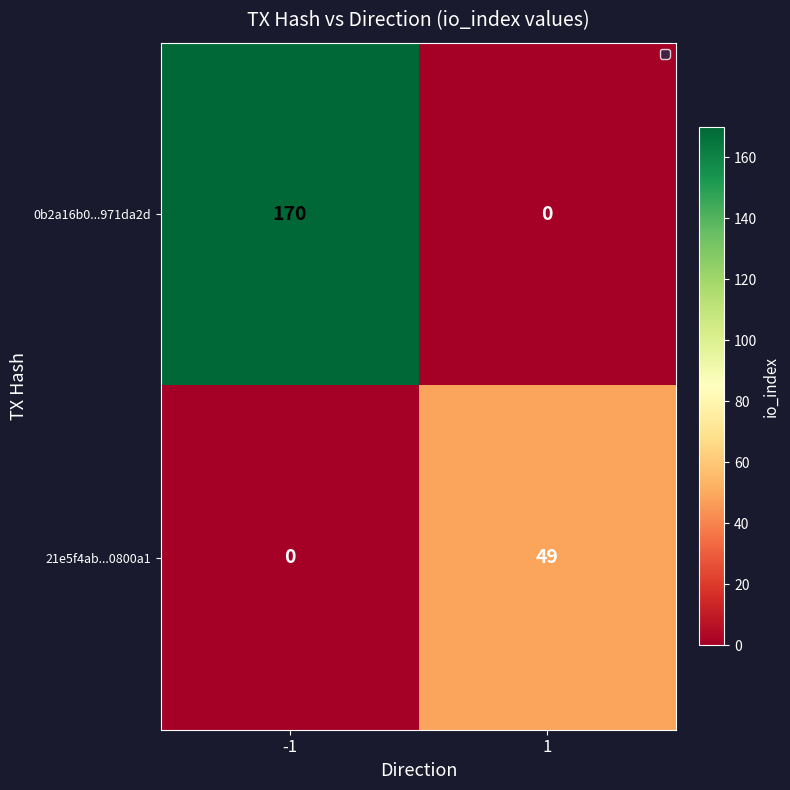

Reading left to right, extract all data points from this chart.

0b2a16b0...971da2d: -1=170	1=0
21e5f4ab...0800a1: -1=0	1=49